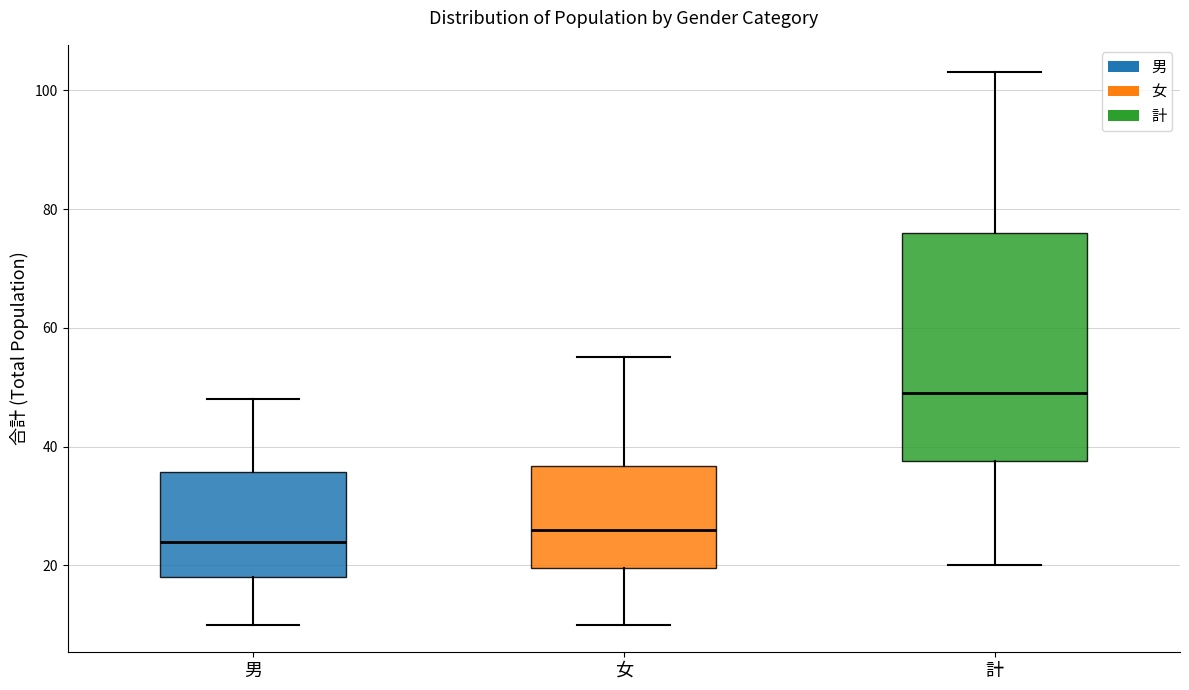

Reading left to right, transcribe this box plot: for each box, give where its median line is, the range the box spans, and where its two whiskers end, as read against the y-axis. The values are not printed on the chart, so give them approximately, as read against the axis.

男: median 24, box 18 to 36, whiskers 10 to 48
女: median 26, box 20 to 36, whiskers 10 to 56
計: median 50, box 38 to 76, whiskers 20 to 104